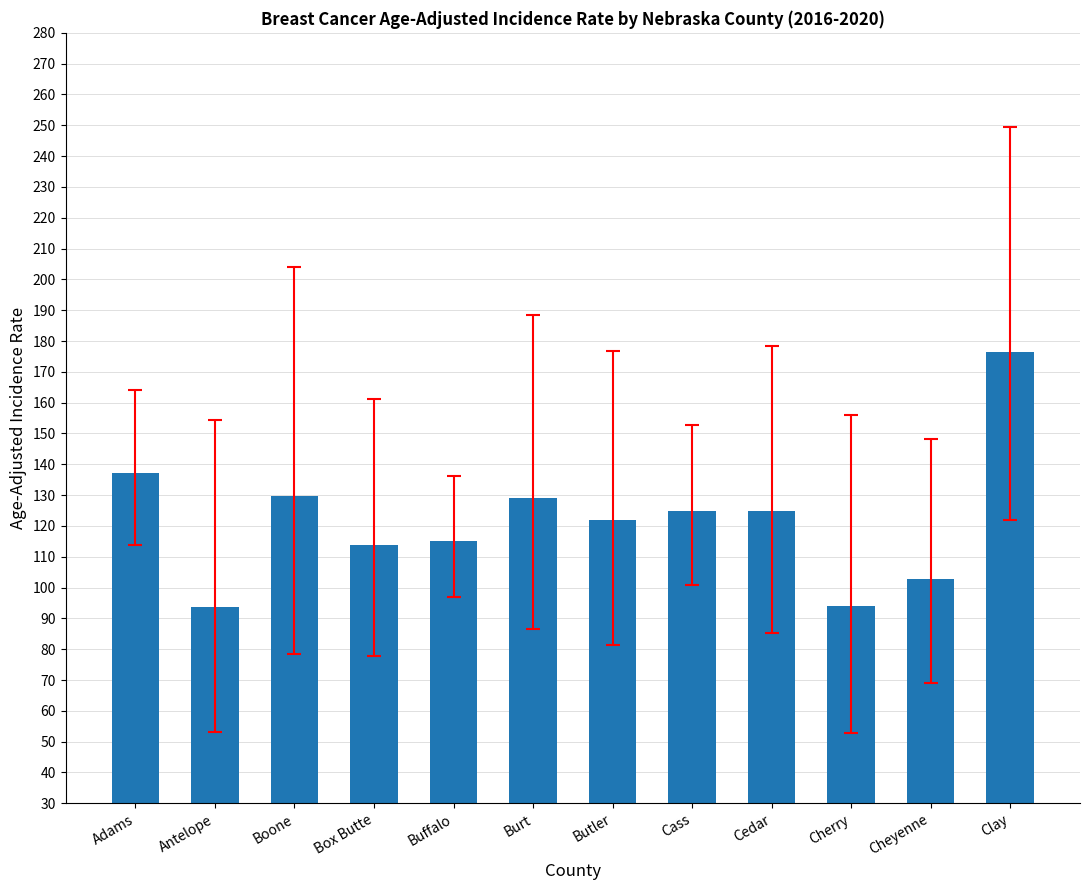

What is the difference between the maximum and minimum values?

82.8